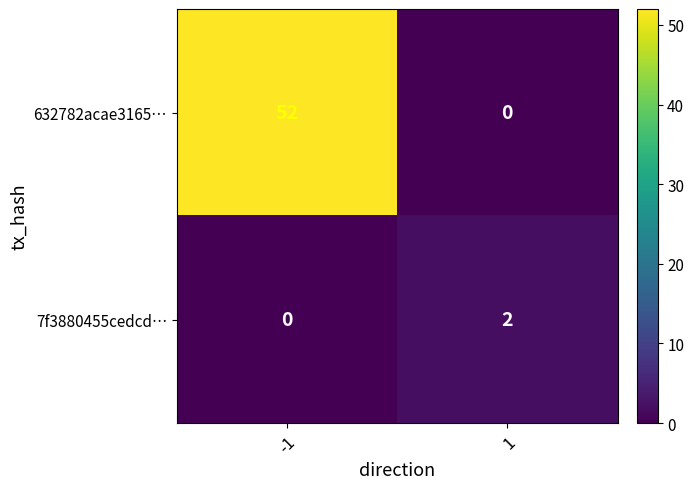

Count the number of data series in this chart.

2